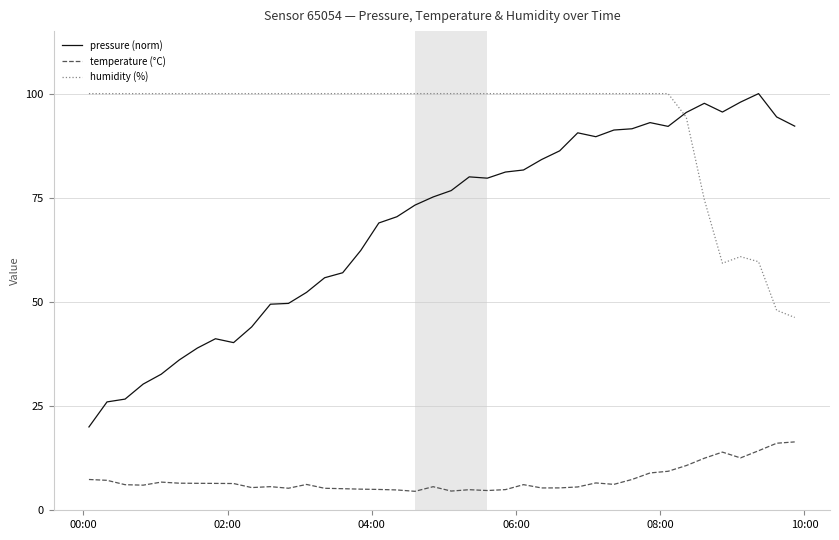

Which series ends up on top after the final intersection of pressure (norm) and humidity (%)?

pressure (norm)